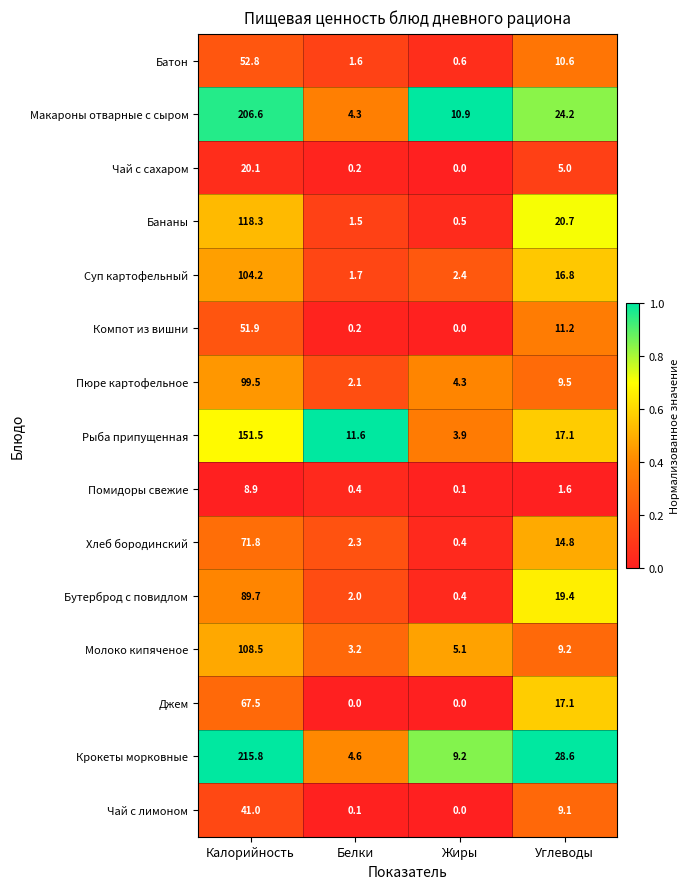

What is the greatest value displayed?

215.8